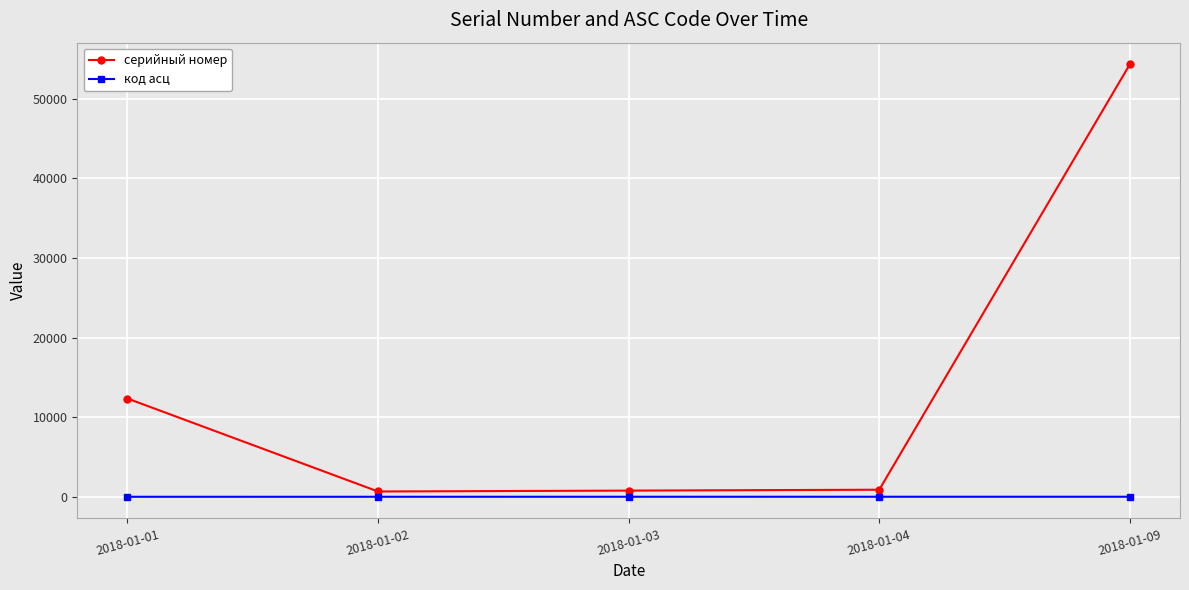

Which series has the largest total across all categories?

серийный номер